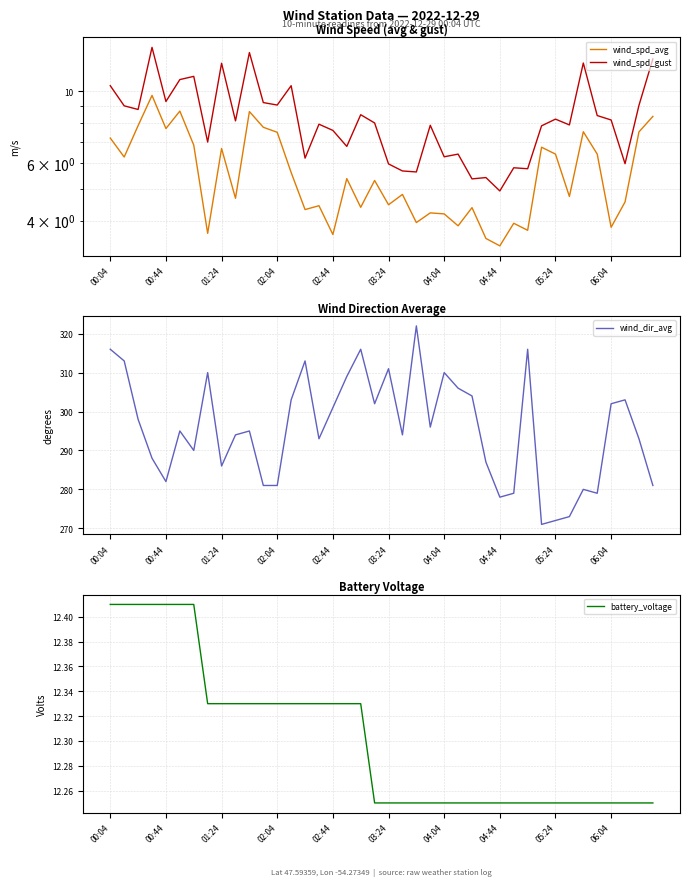

In wind_spd_gust, how many points are higher than both neighbors (excluding endpoints)?

13